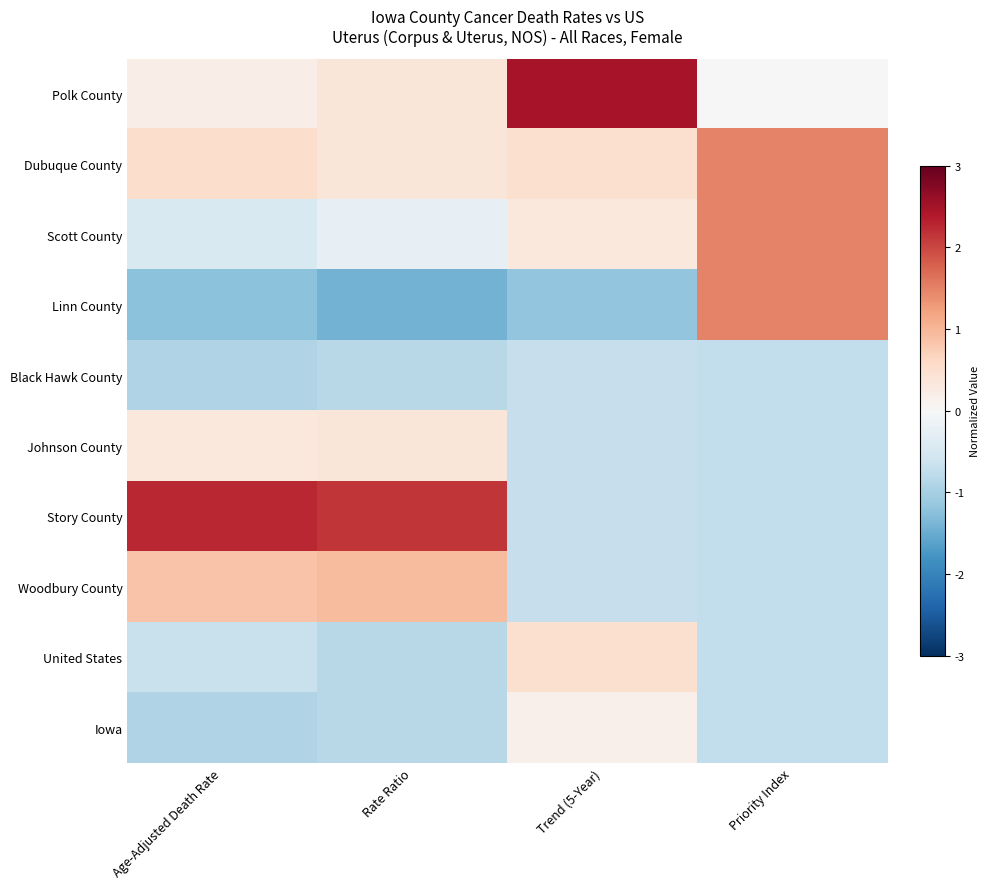

Reading left to right, extract all data points from this chart.

Polk County: Age-Adjusted Death Rate=0.2	Rate Ratio=0.4	Trend (5-Year)=2.5	Priority Index=0.0
Dubuque County: Age-Adjusted Death Rate=0.5	Rate Ratio=0.4	Trend (5-Year)=0.5	Priority Index=1.5
Scott County: Age-Adjusted Death Rate=-0.5	Rate Ratio=-0.2	Trend (5-Year)=0.3	Priority Index=1.5
Linn County: Age-Adjusted Death Rate=-1.2	Rate Ratio=-1.4	Trend (5-Year)=-1.2	Priority Index=1.5
Black Hawk County: Age-Adjusted Death Rate=-0.9	Rate Ratio=-0.8	Trend (5-Year)=-0.7	Priority Index=-0.7
Johnson County: Age-Adjusted Death Rate=0.3	Rate Ratio=0.4	Trend (5-Year)=-0.7	Priority Index=-0.7
Story County: Age-Adjusted Death Rate=2.3	Rate Ratio=2.1	Trend (5-Year)=-0.7	Priority Index=-0.7
Woodbury County: Age-Adjusted Death Rate=0.8	Rate Ratio=0.9	Trend (5-Year)=-0.7	Priority Index=-0.7
United States: Age-Adjusted Death Rate=-0.7	Rate Ratio=-0.8	Trend (5-Year)=0.5	Priority Index=-0.7
Iowa: Age-Adjusted Death Rate=-0.9	Rate Ratio=-0.8	Trend (5-Year)=0.1	Priority Index=-0.7